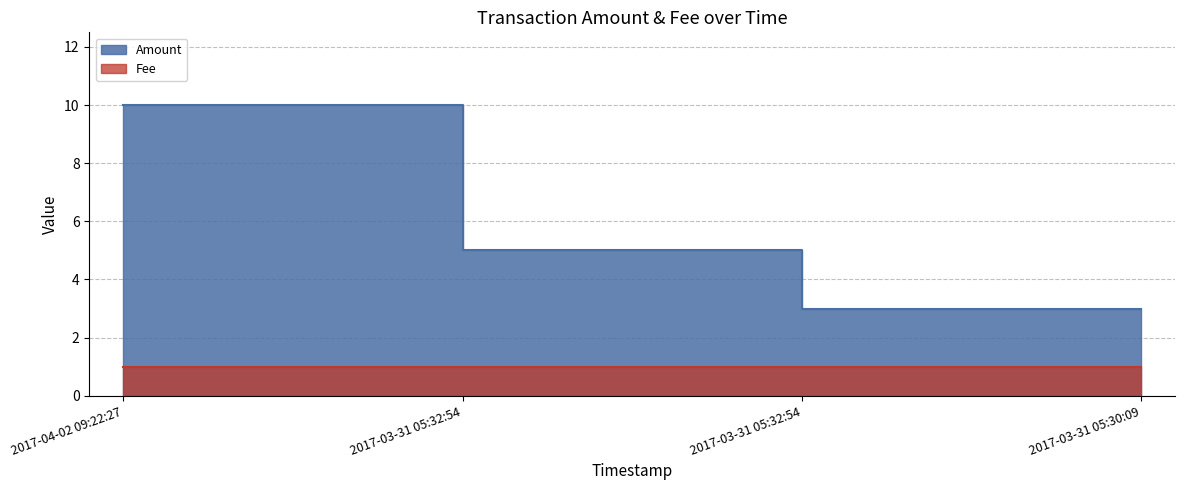

What is the sum of all values?

21